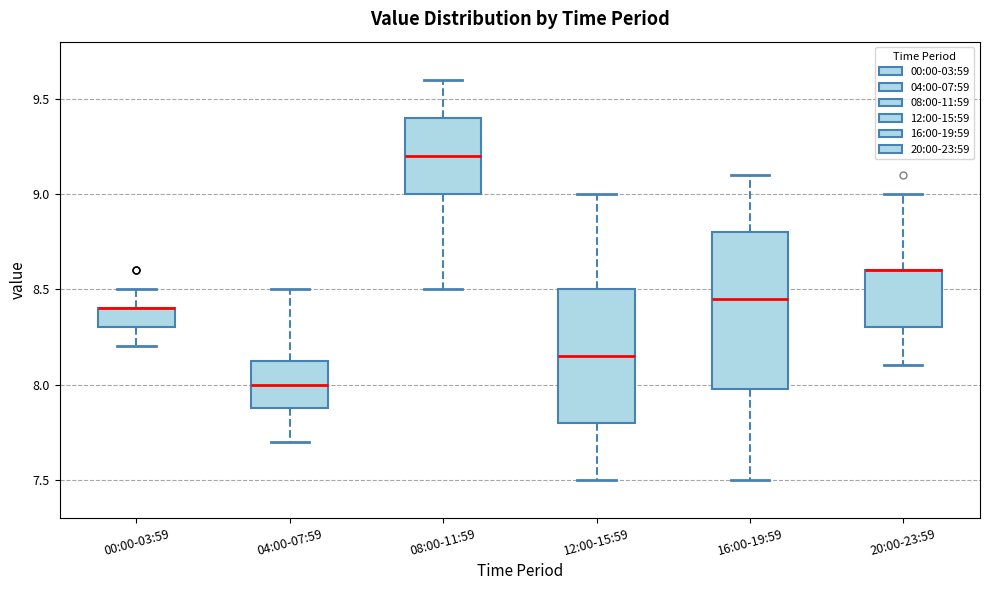

Where is the upper edge of the box for 12:00-15:59 on the y-axis? The values are not printed on the chart, so give them approximately, as read against the axis.

8.50